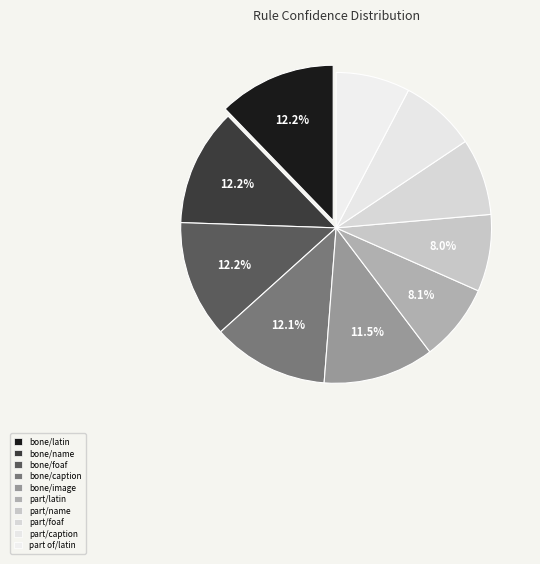

Count the number of slices in the pie.

10